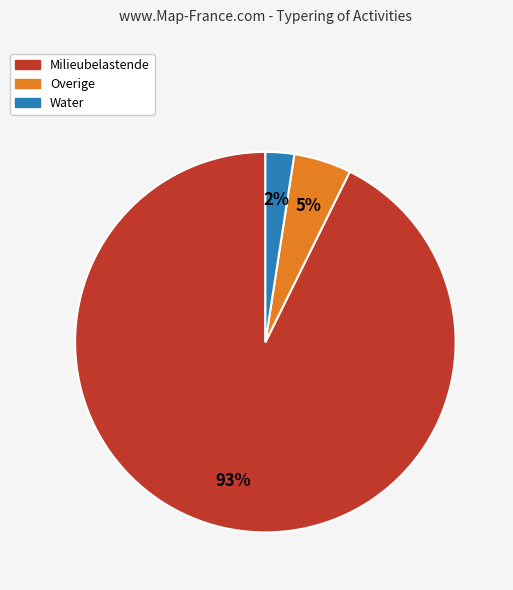

Does any single category account for the majority?

Yes